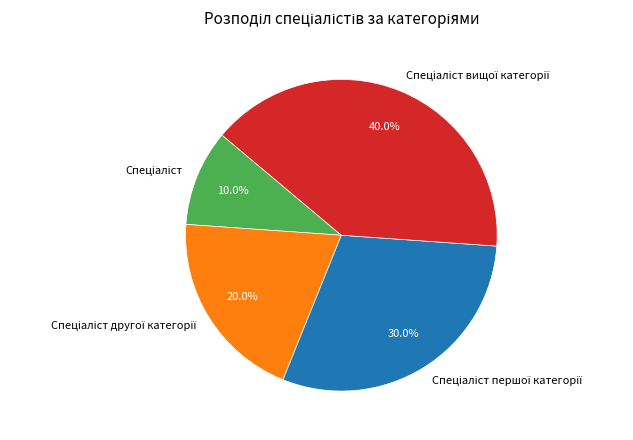

Is there any slice that represents more than half of the pie?

No